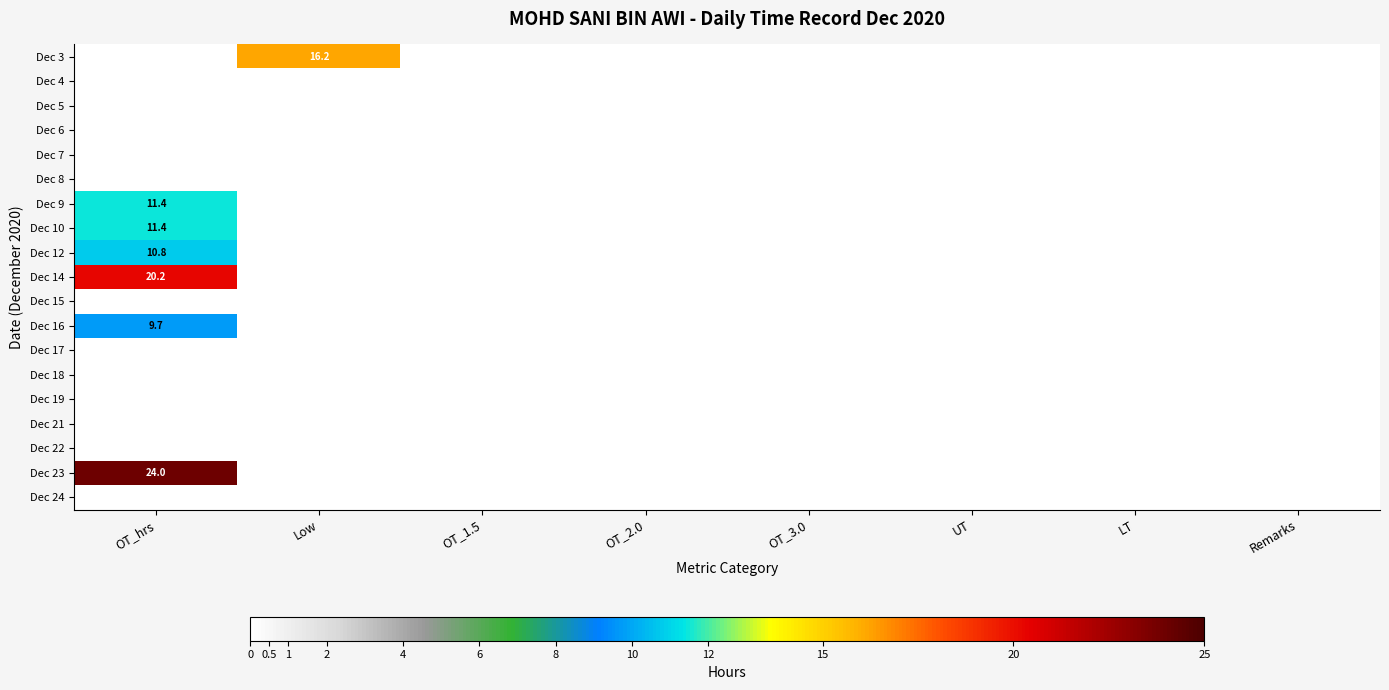

Is it true that Dec 22 equals 0.0 at UT?

True